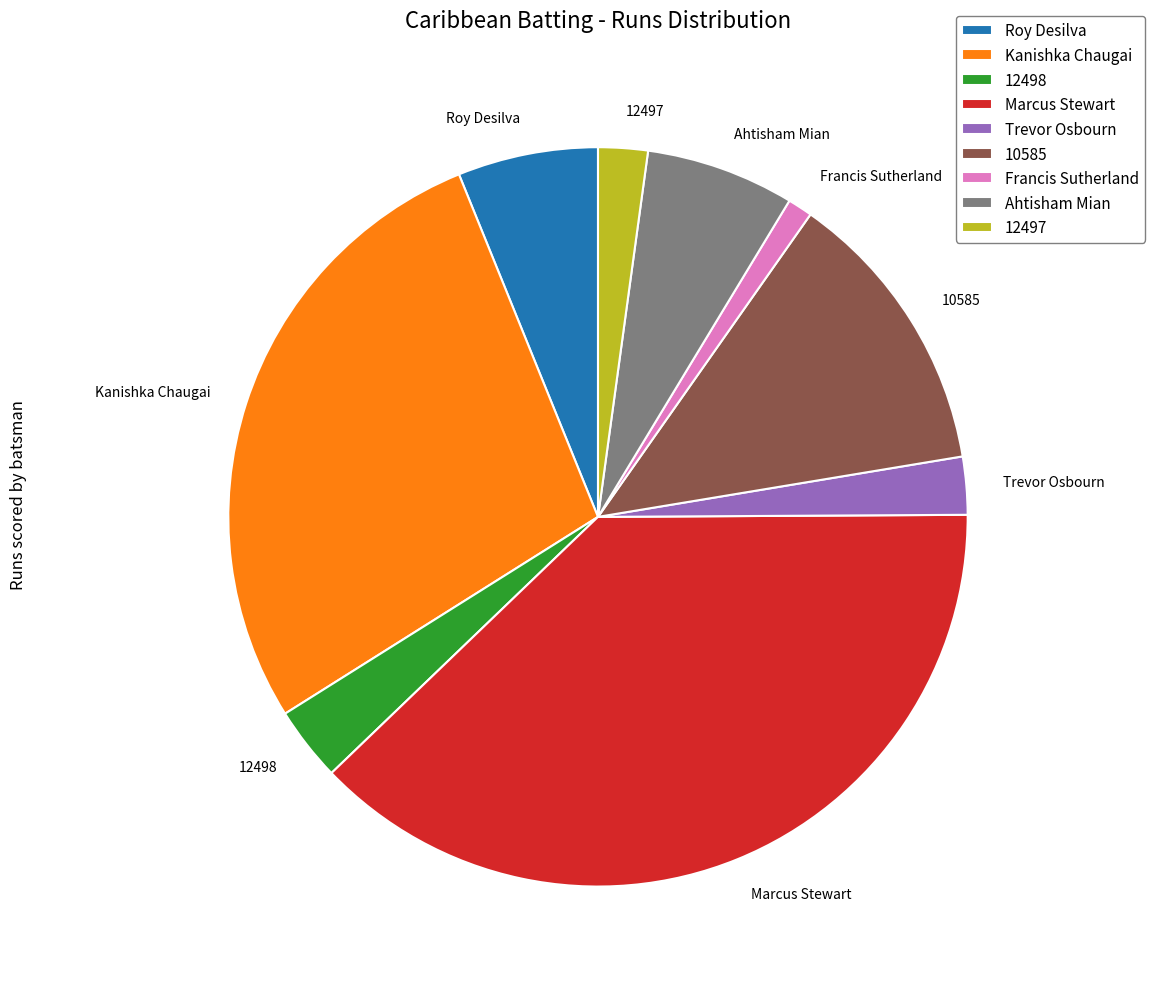

Is 12498 the majority of the pie?

No